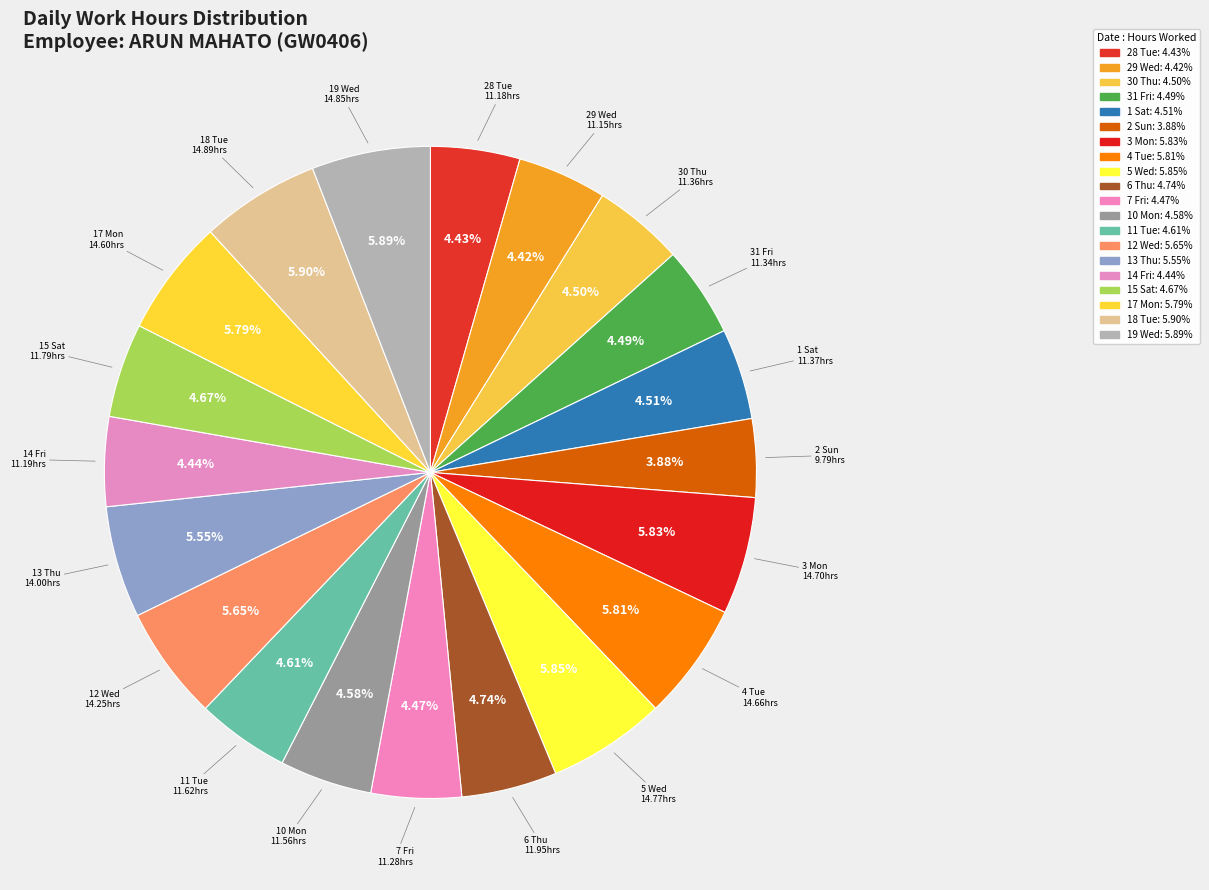

Is there any slice that represents more than half of the pie?

No